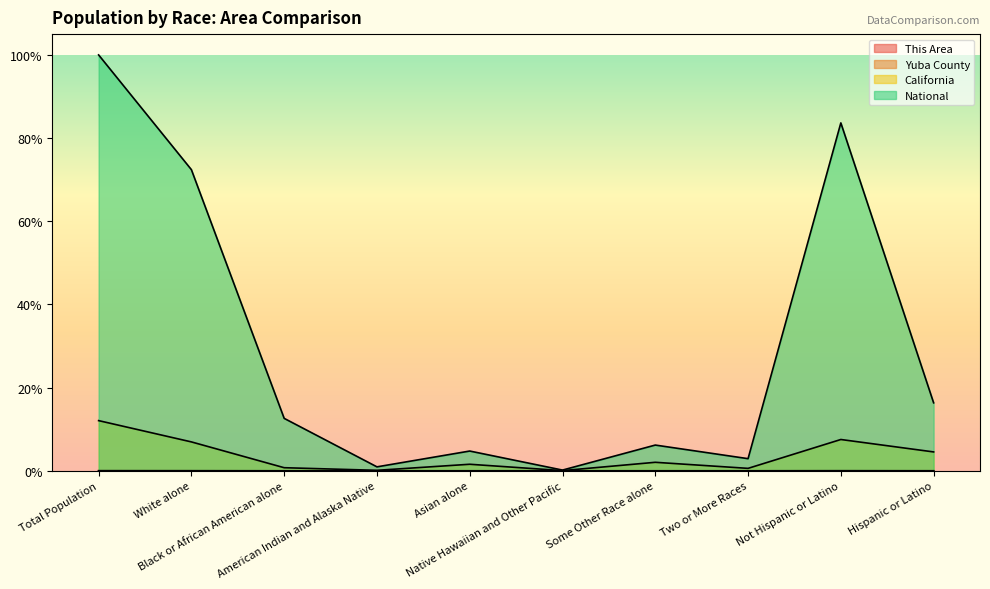

Reading left to right, what are all the values shown in this chart?

This Area: 0.0	0.0	0.0	0.0	0.0	0.0	0.0	0.0	0.0	0.0
Yuba County: 0.0	0.0	0.0	0.0	0.0	0.0	0.0	0.0	0.0	0.0
California: 0.1	0.1	0.0	0.0	0.0	0.0	0.0	0.0	0.1	0.0
National: 1.0	0.7	0.1	0.0	0.0	0.0	0.1	0.0	0.8	0.2